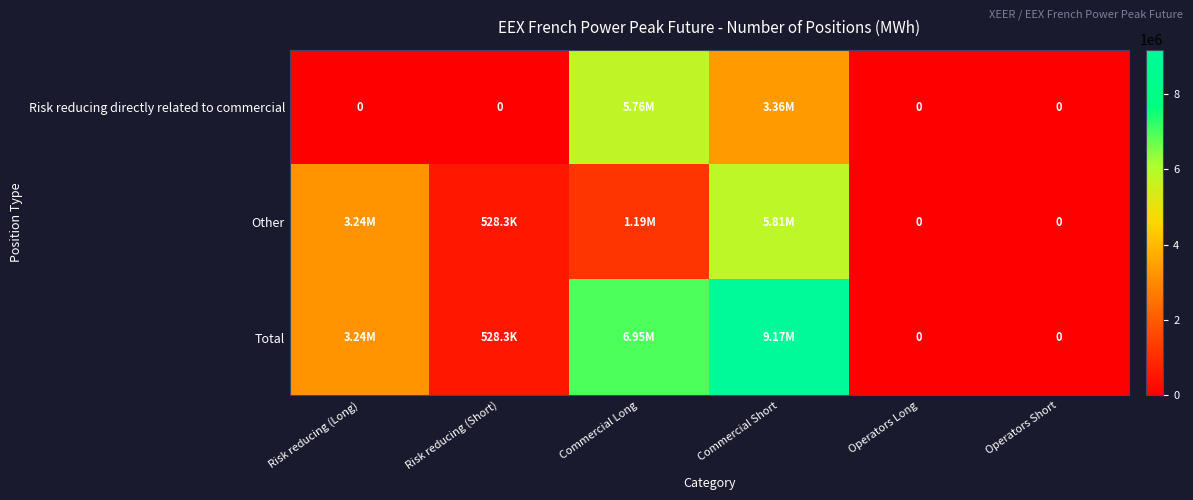

What is the difference between the second highest and minimum values in the Other series?

3241032